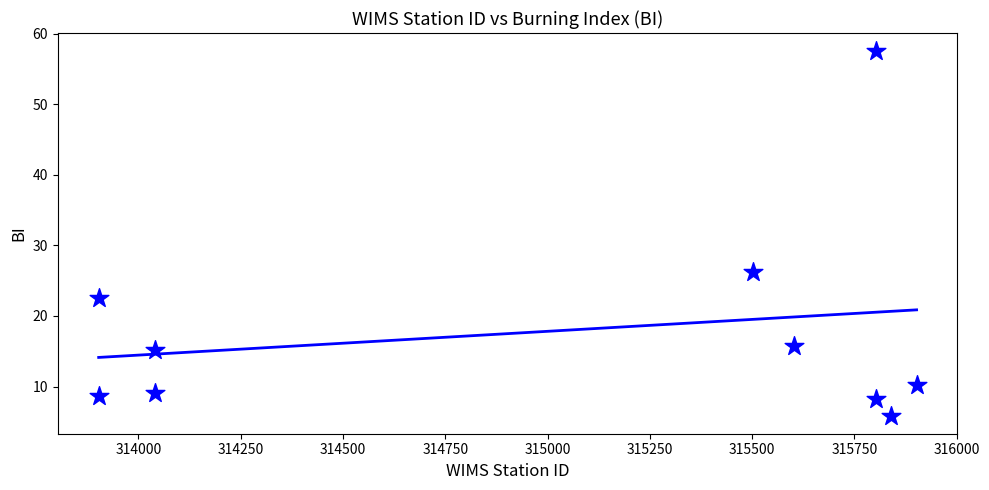

What Y value in the scatter plot is closest to 31?

26.2